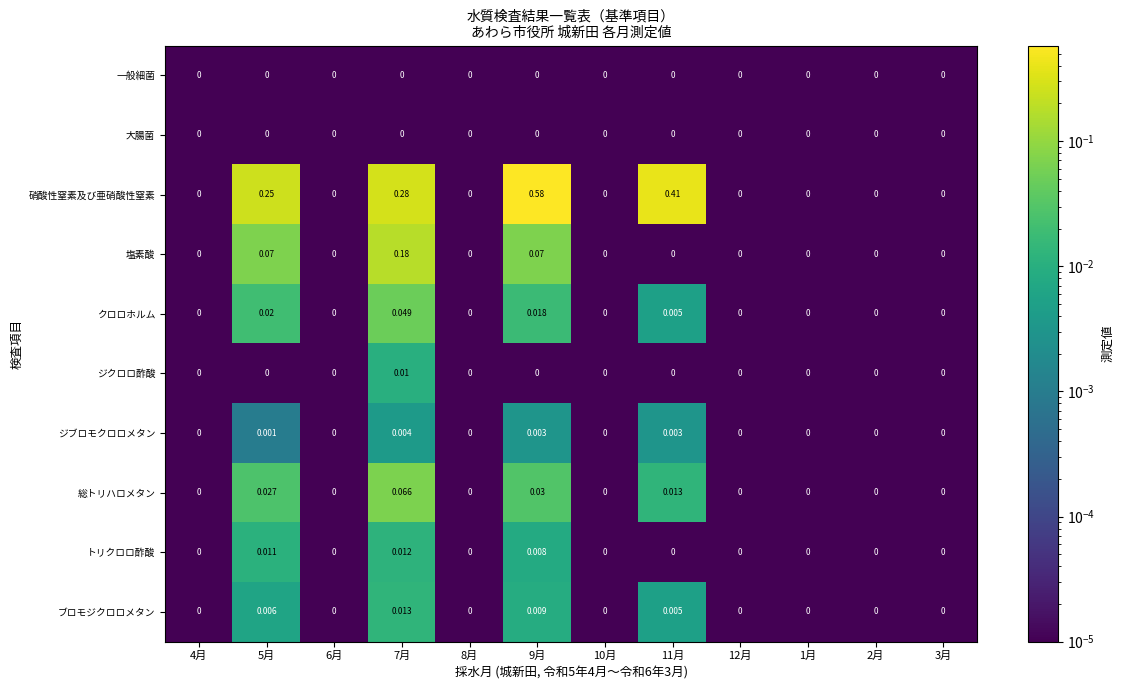

Which series has the largest range (max minus min)?

硝酸性窒素及び亜硝酸性窒素